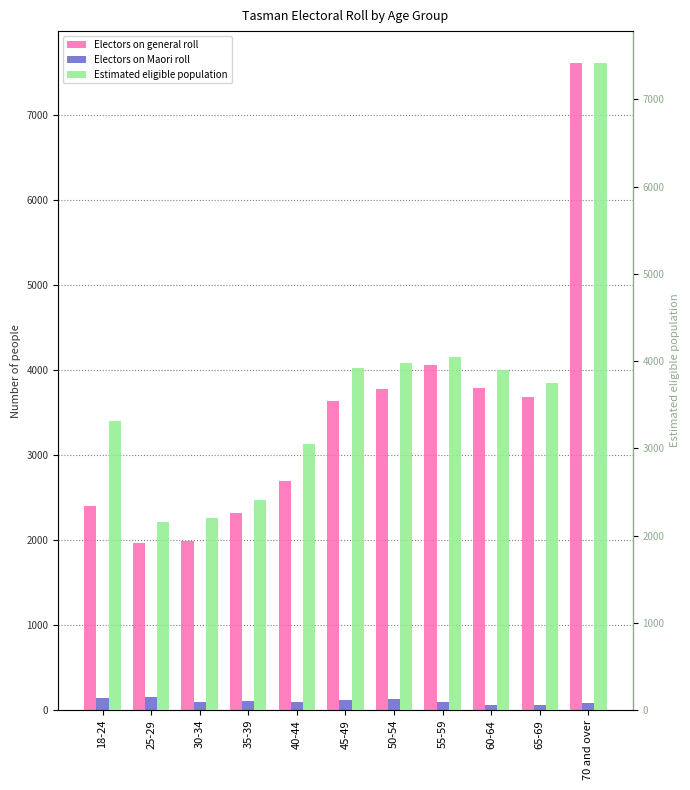

What is the value of the Electors on general roll bar at the 1st from the left?

2404